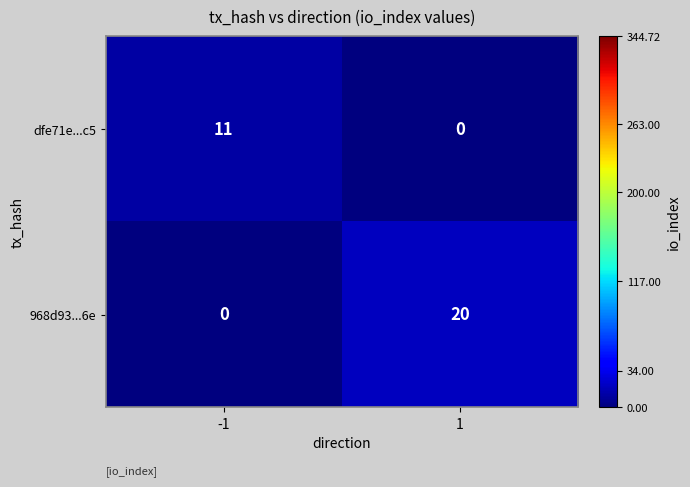

Is it true that 968d93...6e equals -7 at -1?

False